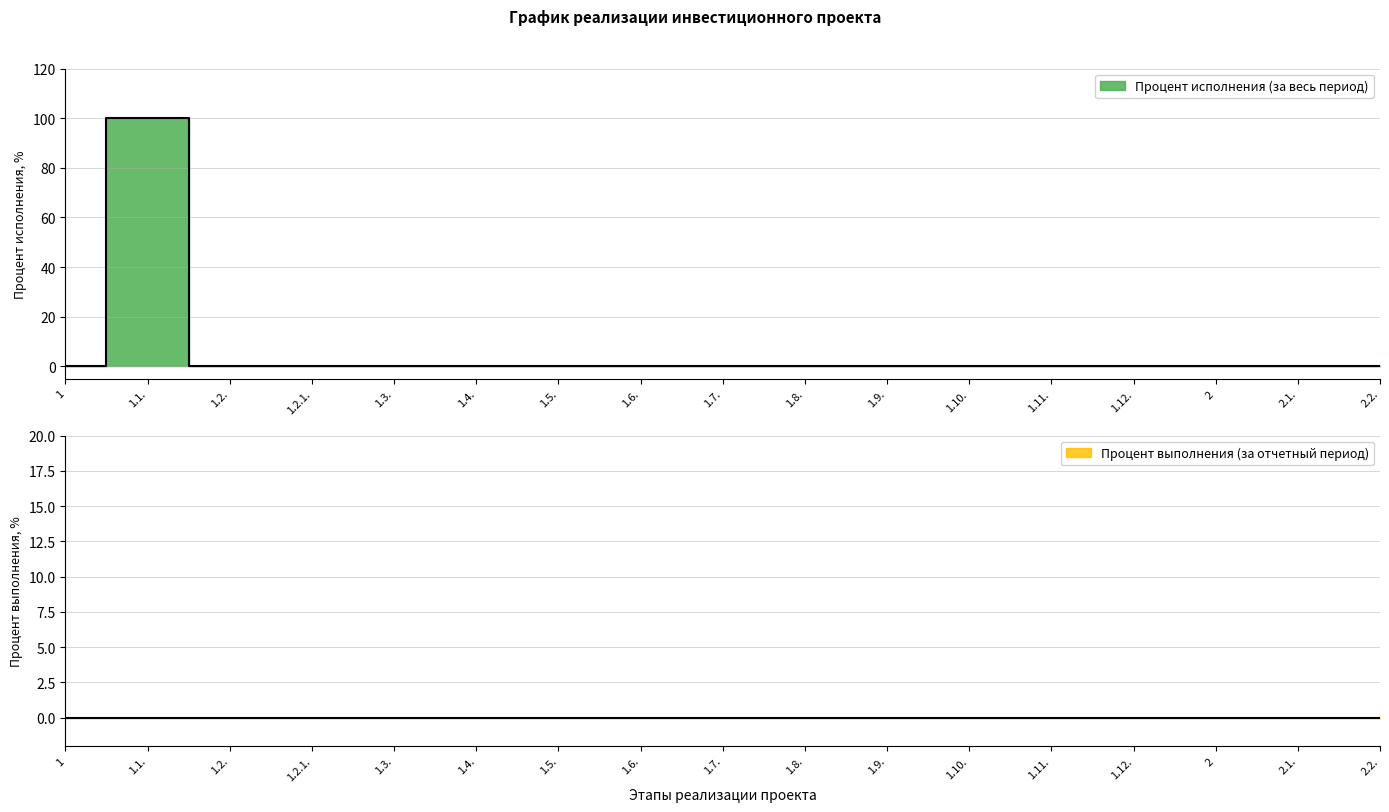

Which has a higher value, 1.11. or 1.10.?

1.11.